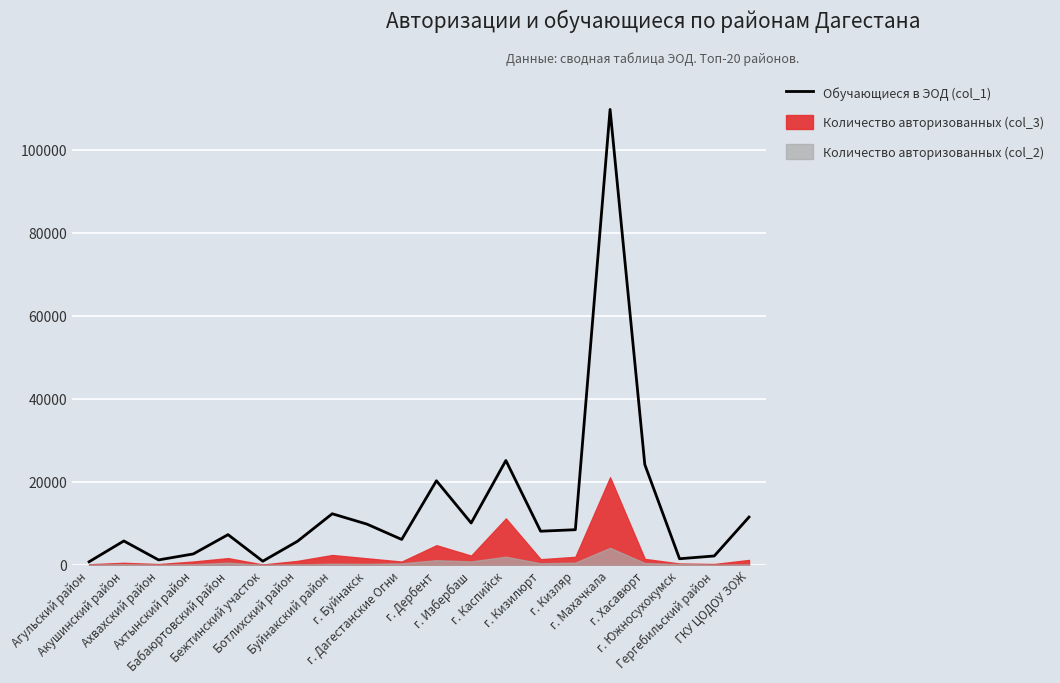

How many lines are shown in the chart?

1